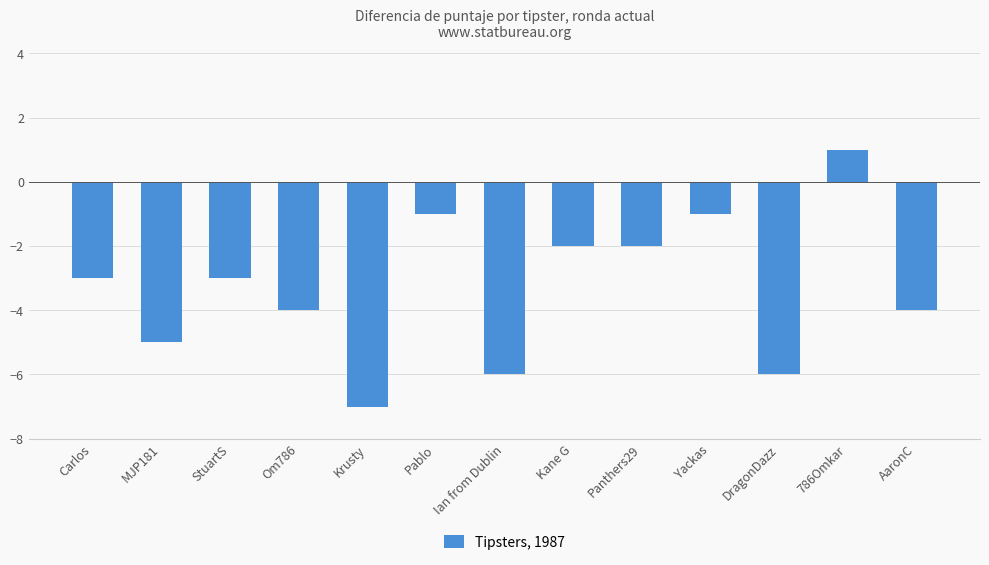

Read the value at Ian from Dublin.

-6